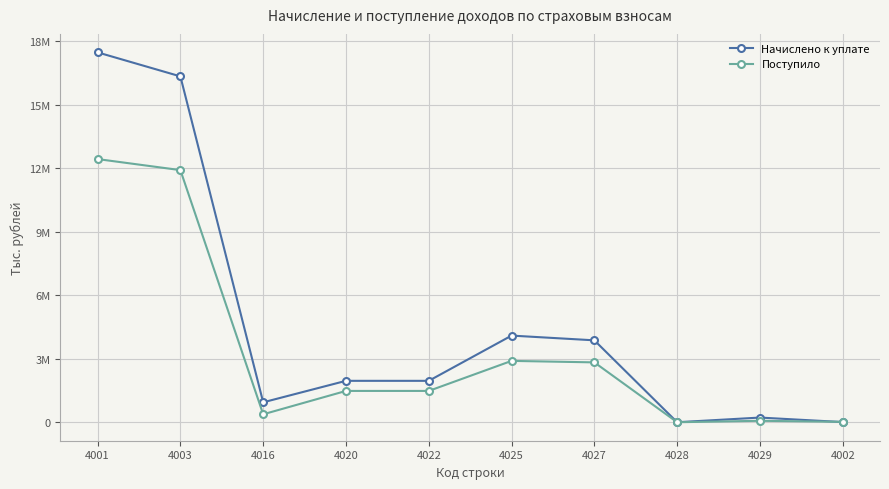

True or false: Поступило has more than 1 interior local peaks.

True